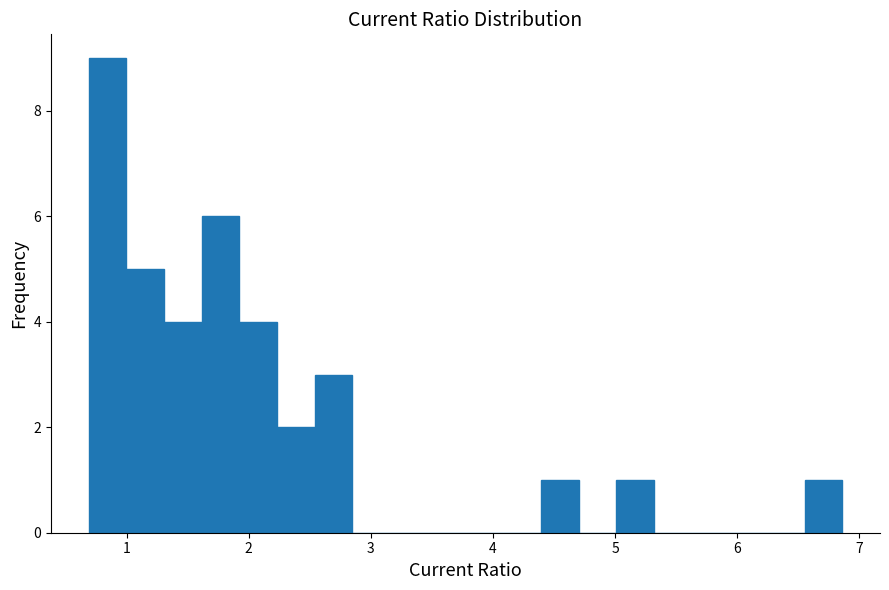

Around what value on the x-axis is the tallest bar? Give the approximate position of its centre, as read against the axis.

0.8